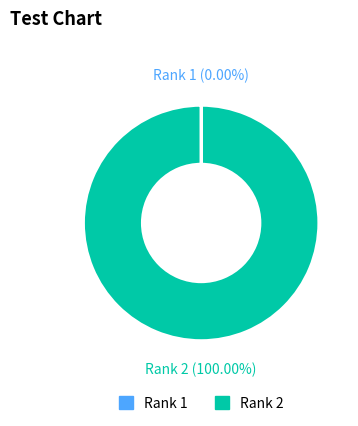

Is it true that Rank 2 is 91% of the pie?

False